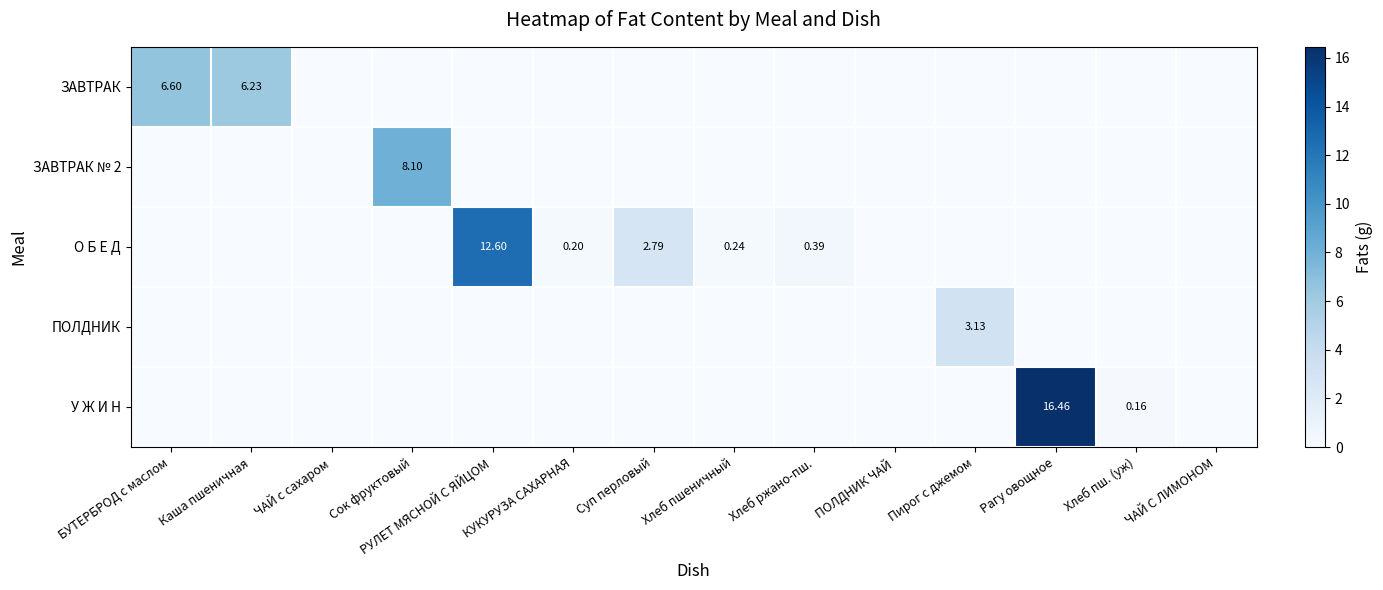

Between Сок фруктовый and Рагу овощное, which series saw the biggest shift?

У Ж И Н